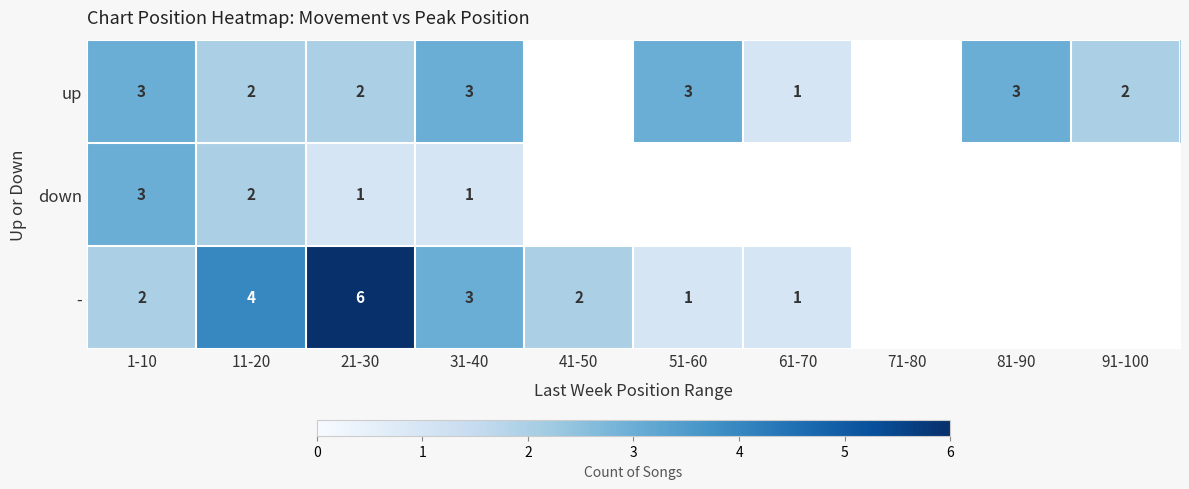

Is it true that up equals 0 at 11-20?

False